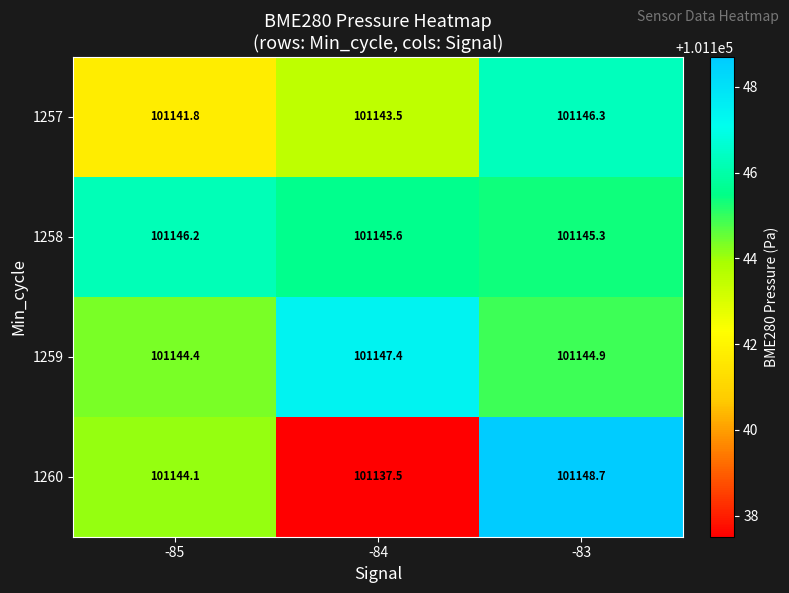

What is the total value across all series at -85?

404576.5